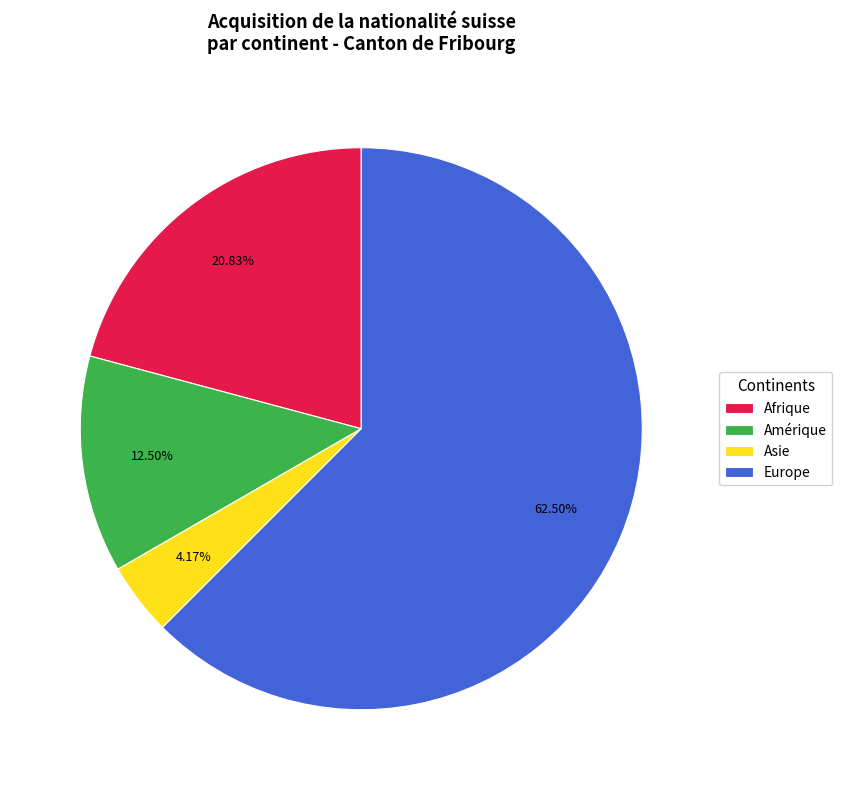

Between Asie and Europe, which is larger?

Europe